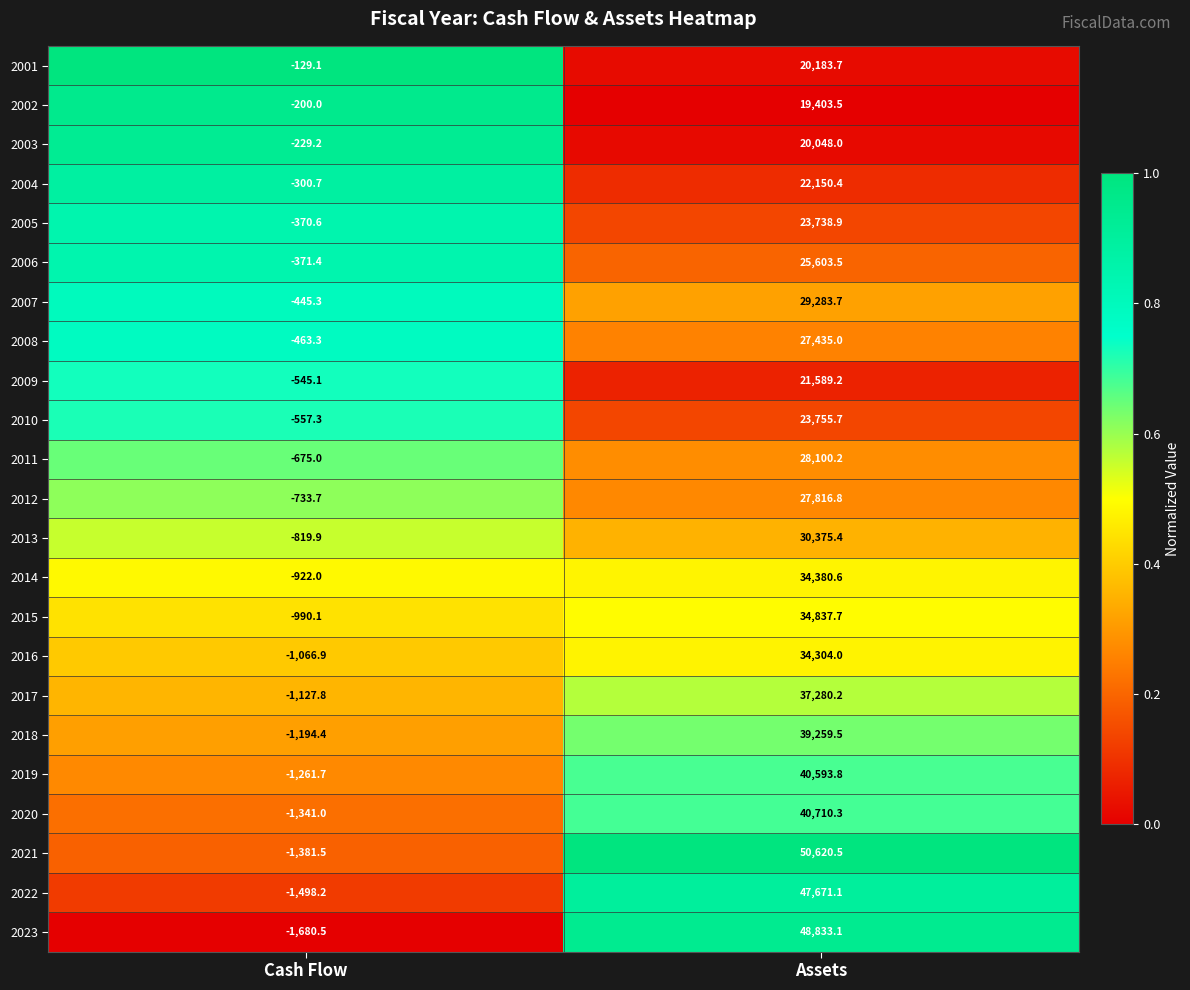

At which category is the sum across all series the highest?

Assets